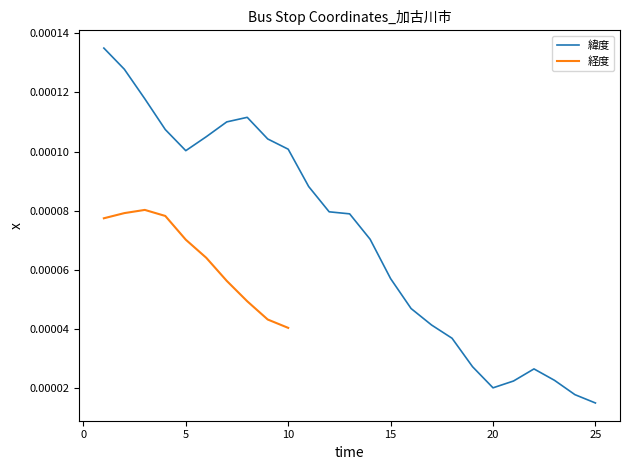

Does the chart have visible grid lines?

No